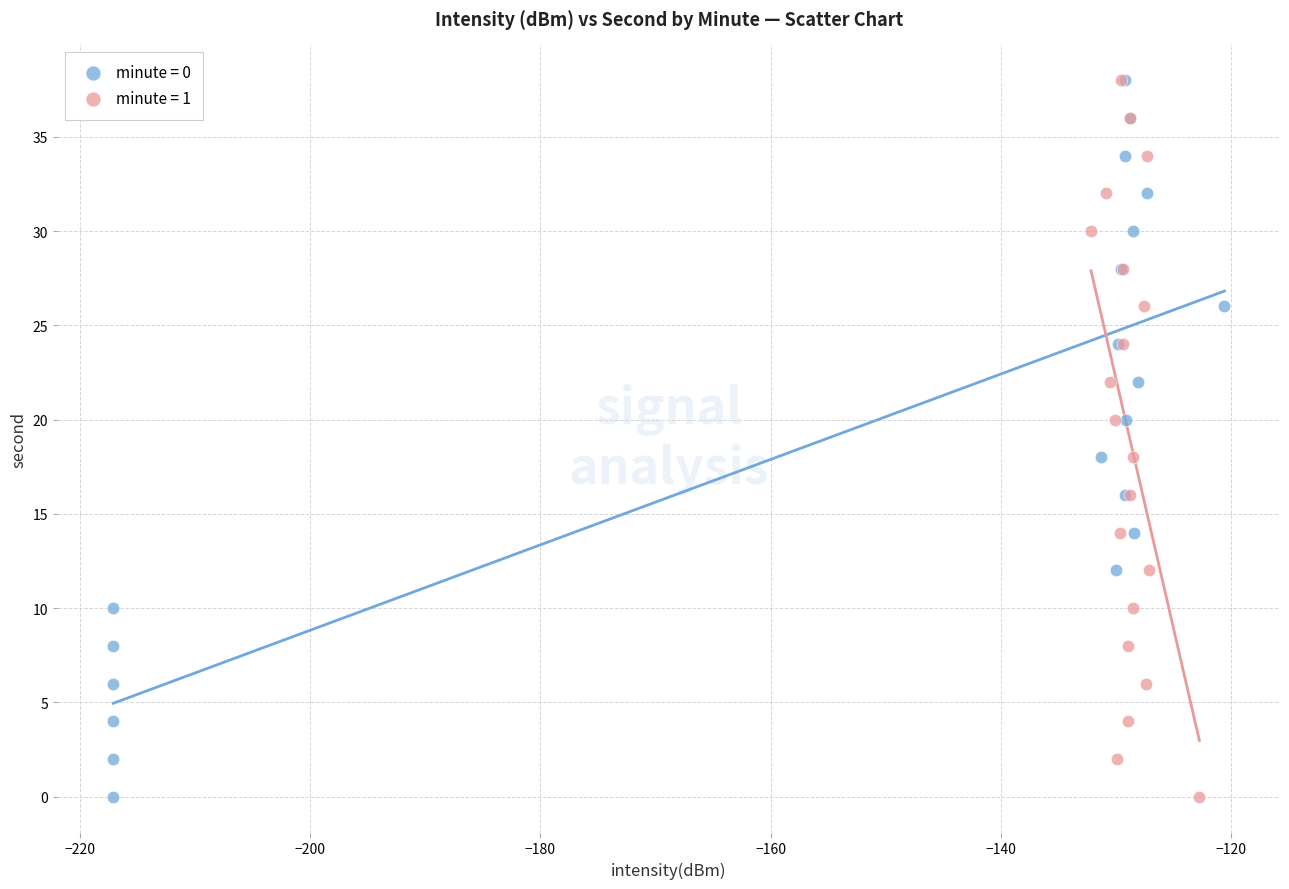

What are all the series names shown in the legend?

minute = 0, minute = 1